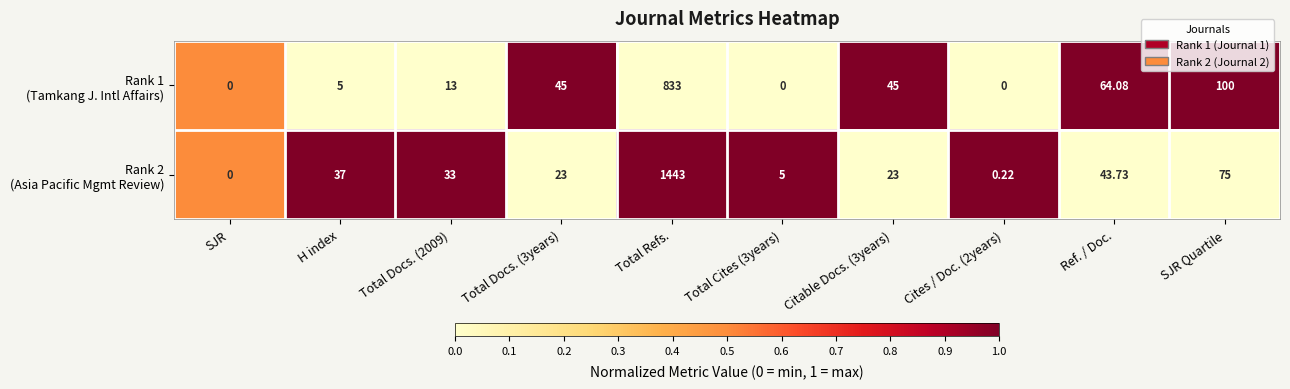

Which label corresponds to the largest value in the chart?

Total Refs.